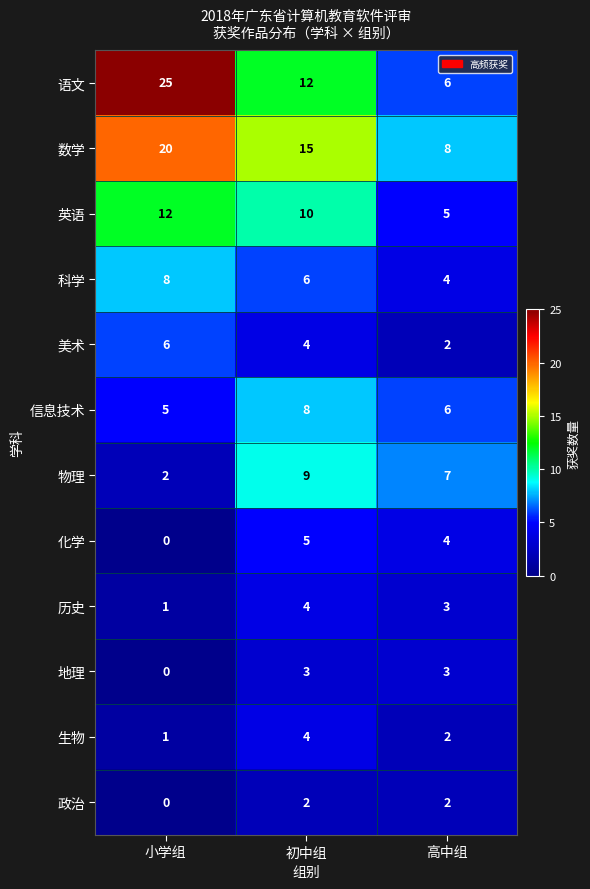

What is the spread (max minus min) of values at 小学组?

25